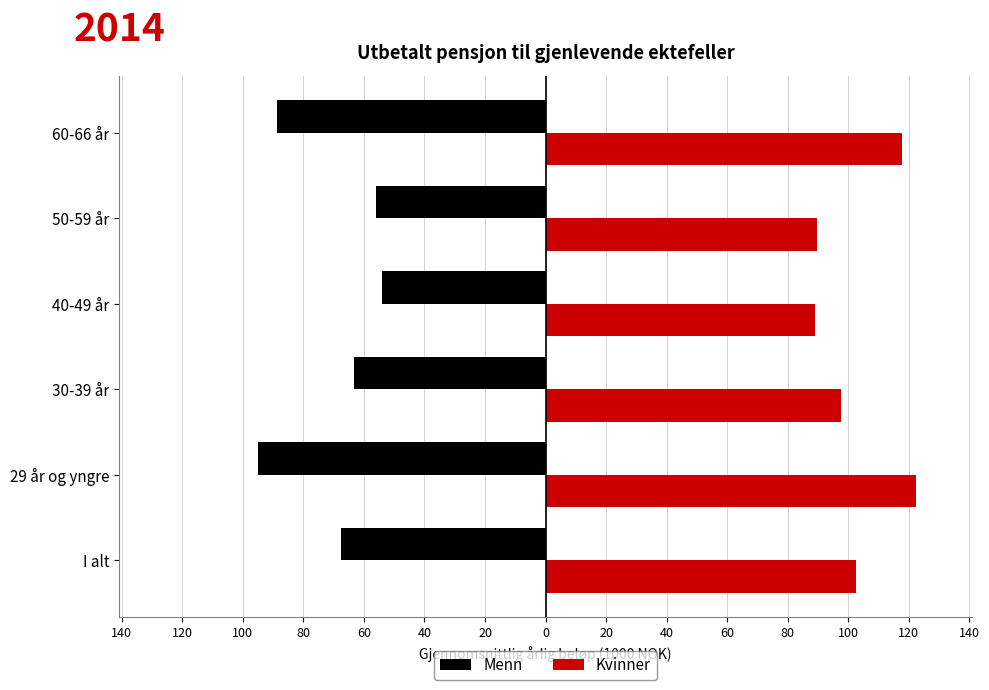

What is the difference between the second highest and minimum values in the Kvinner series?

28.7